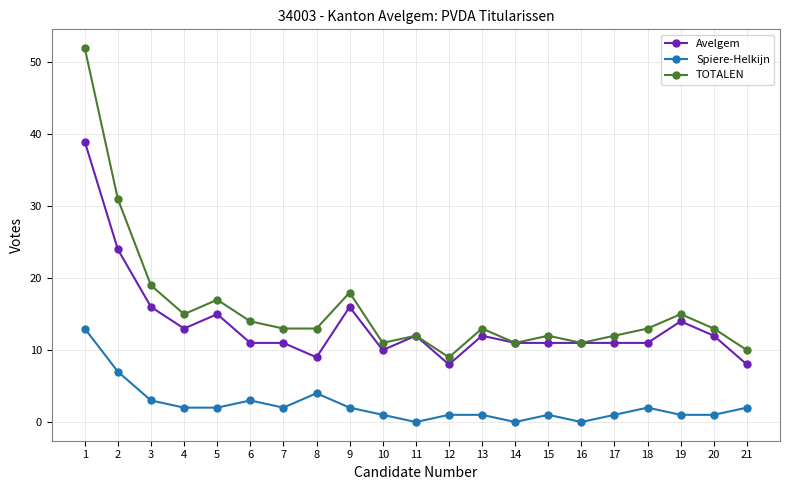

Which series has the largest total across all categories?

TOTALEN